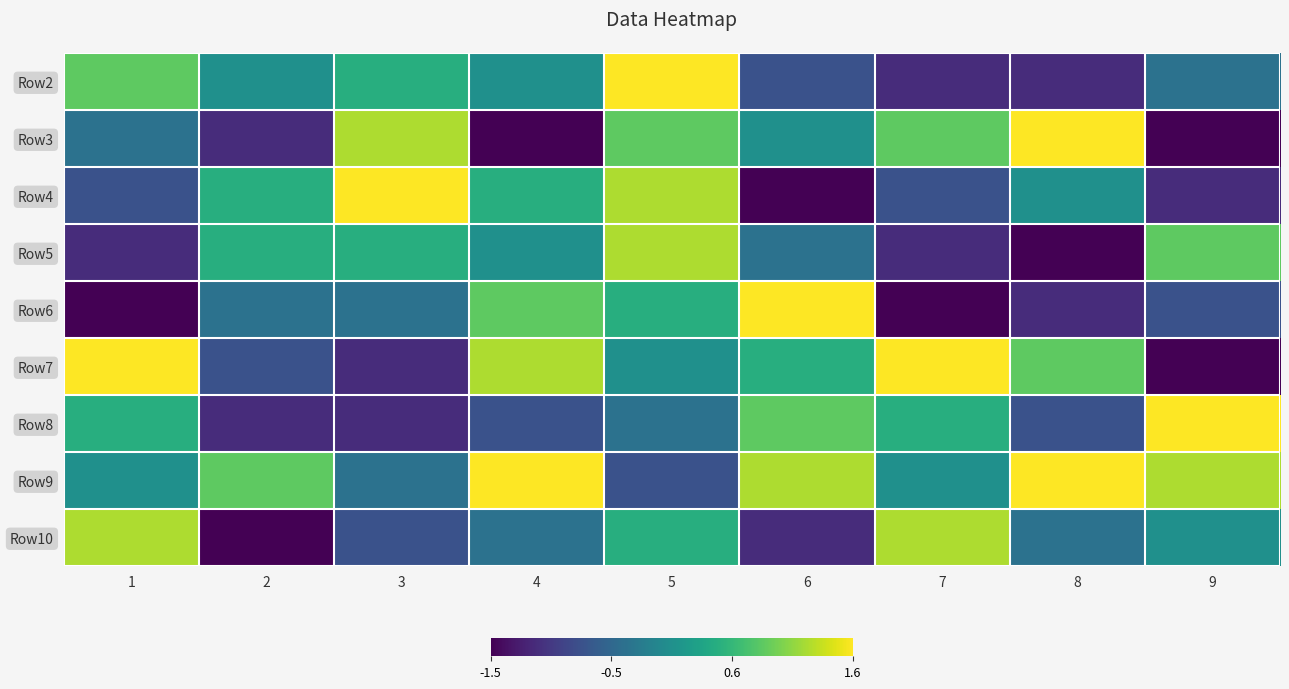

Rank the series at 9 from lowest to highest value.

Row3, Row7, Row4, Row6, Row2, Row10, Row5, Row9, Row8